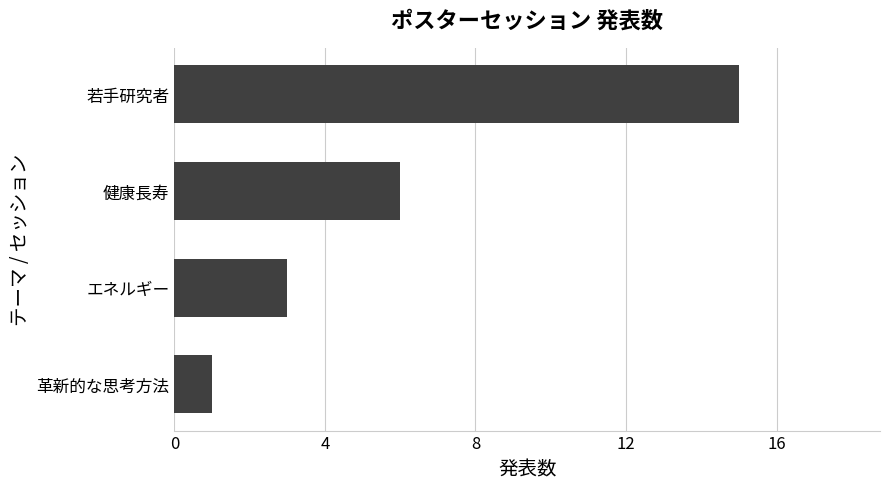

How many values are between 3 and 15?

3